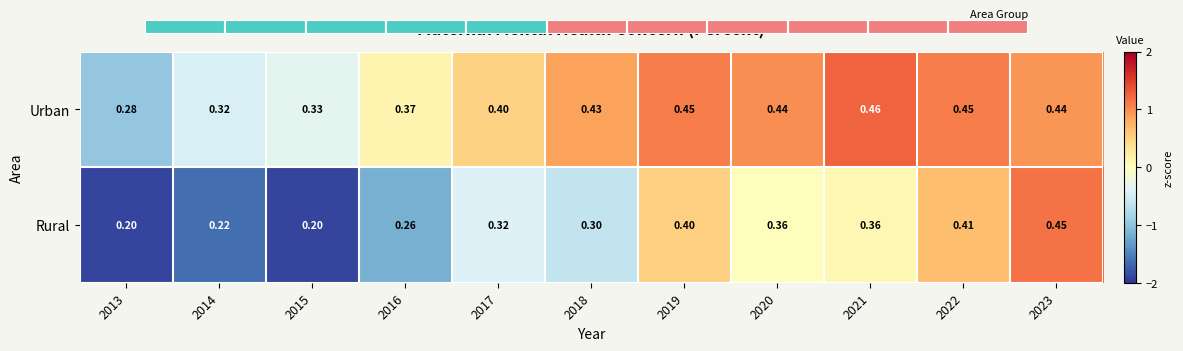

How many distinct data groups are displayed?

2